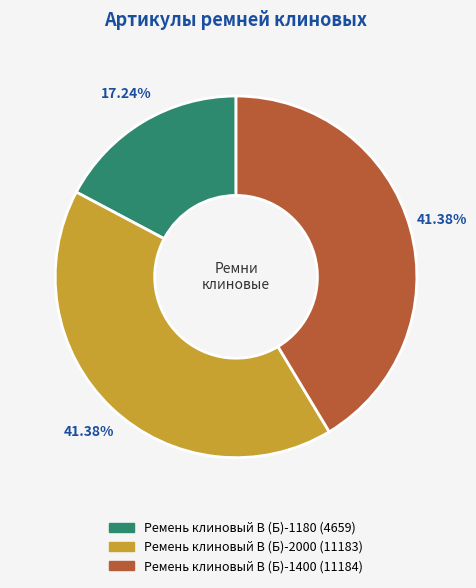

To the nearest percent, what is the difference between the Ремень клиновый В (Б)-2000 and Ремень клиновый В (Б)-1180 slice percentages?

24%